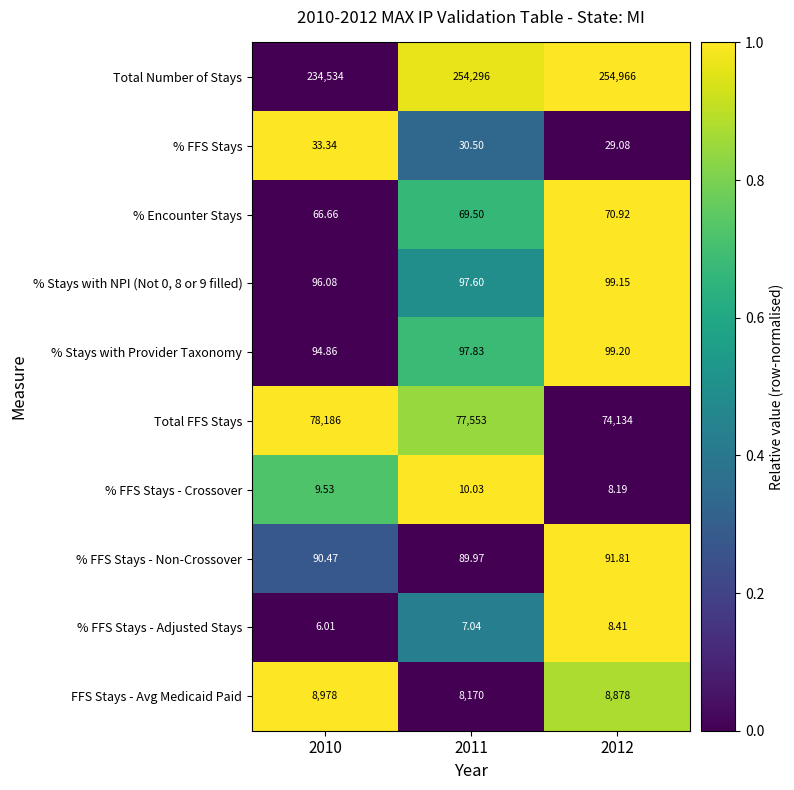

Count the number of categories in the chart.

3